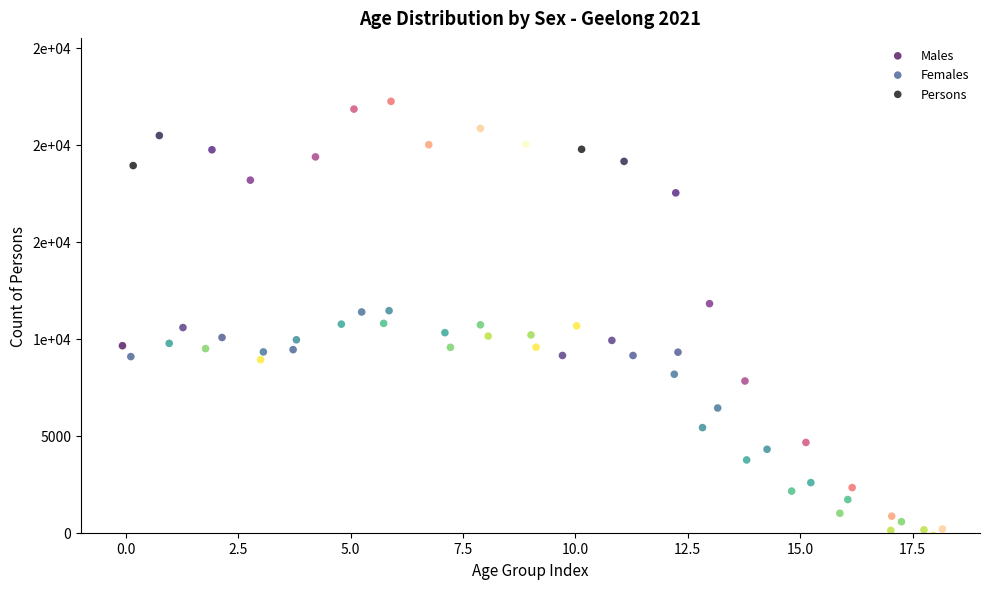

Which series reaches the minimum Y coordinate?

Males